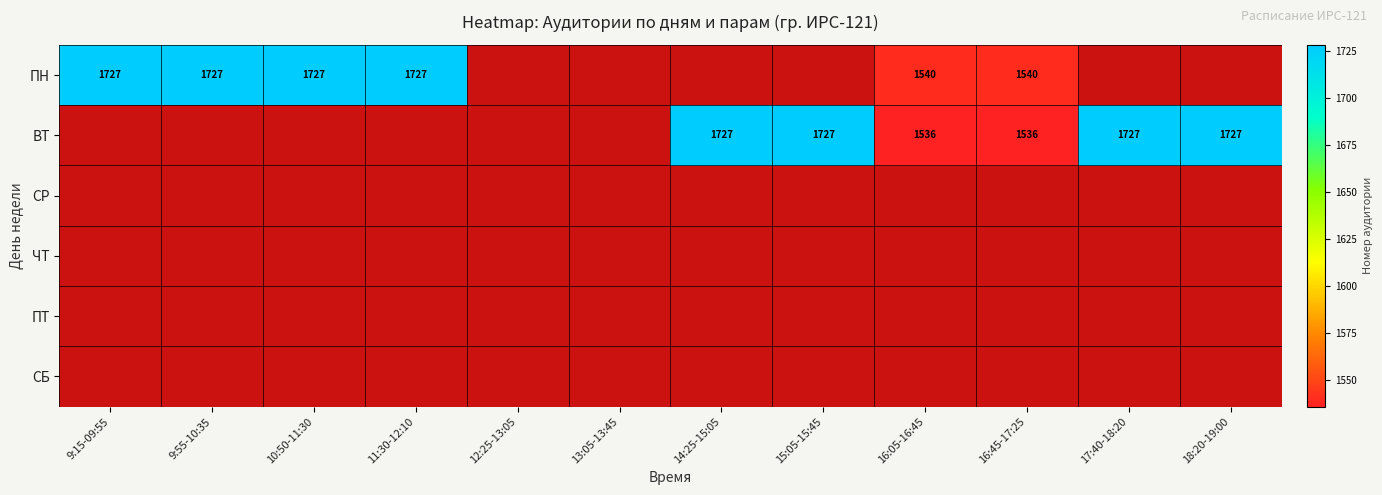

Count the number of data series in this chart.

6